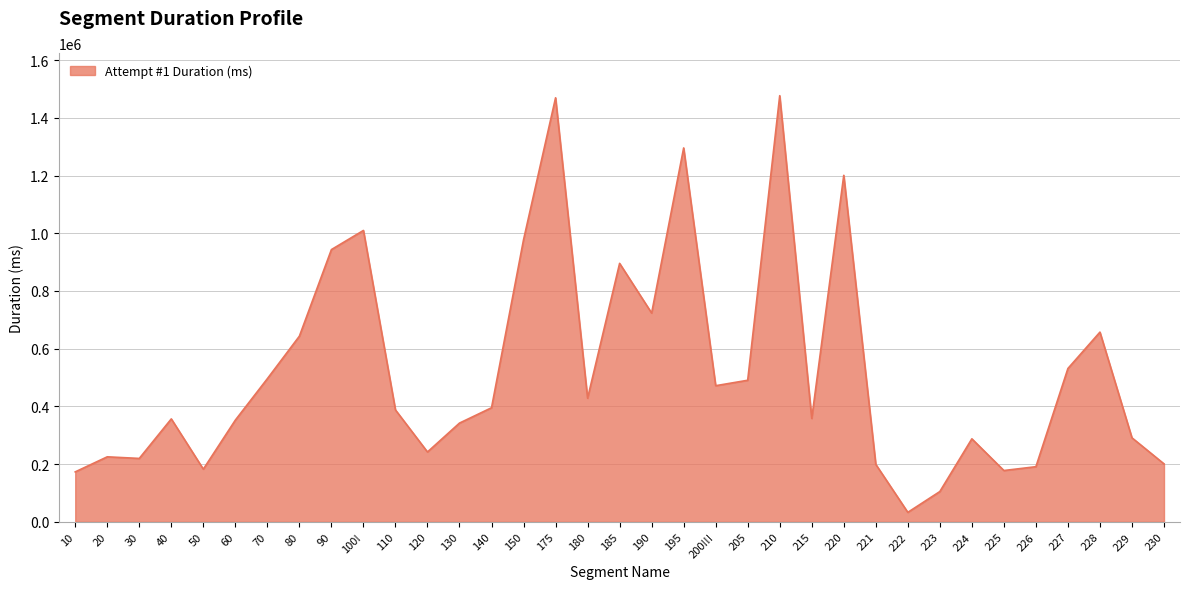

What is the maximum value shown in the chart?

1476677